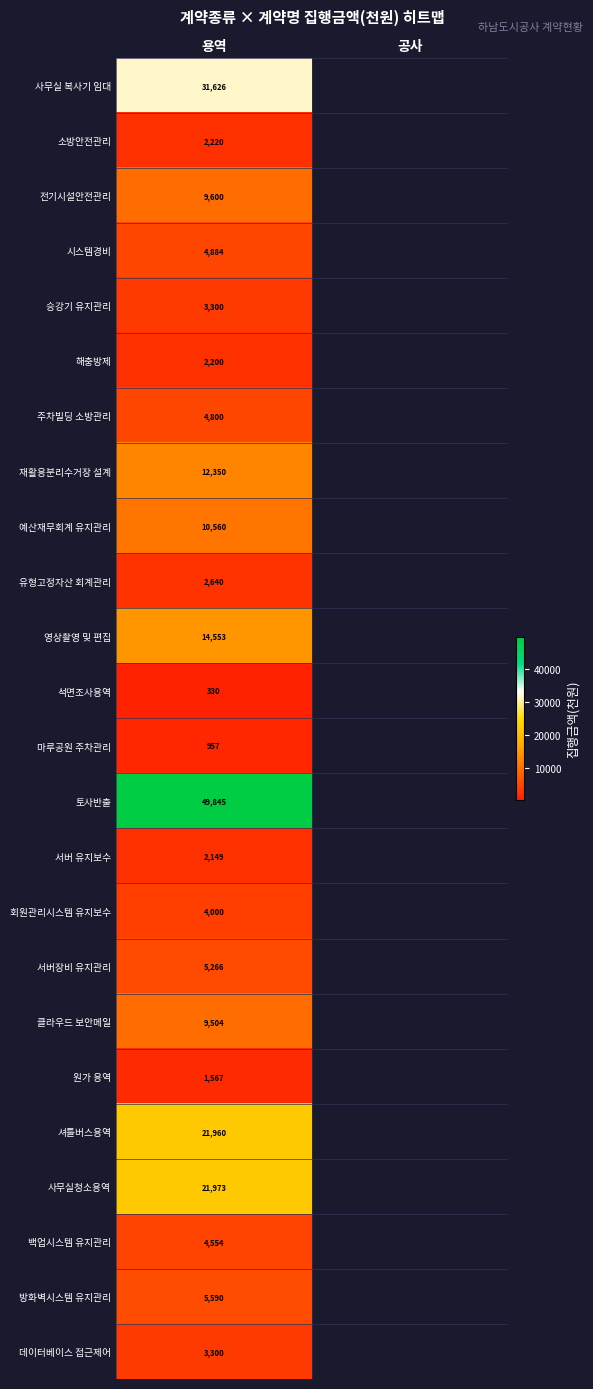

The 셔틀버스용역 series shows 21960 at 용역. True or false?

True